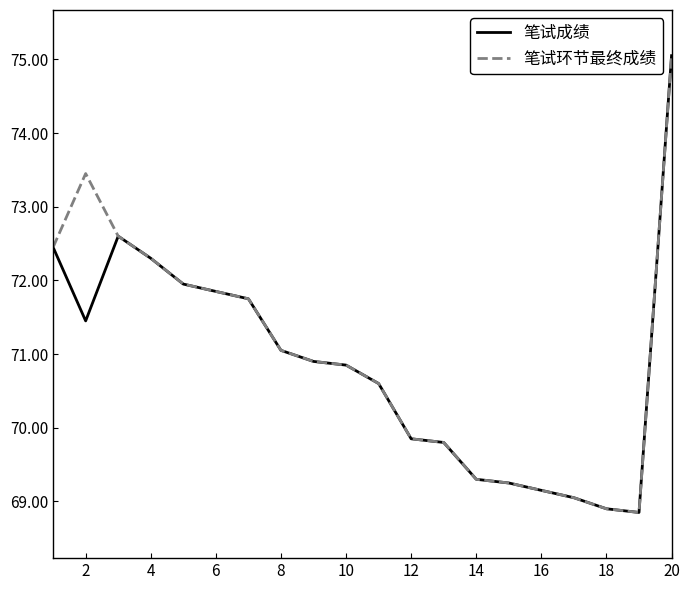

Is it true that 笔试环节最终成绩 equals 115.1 at 18?

False